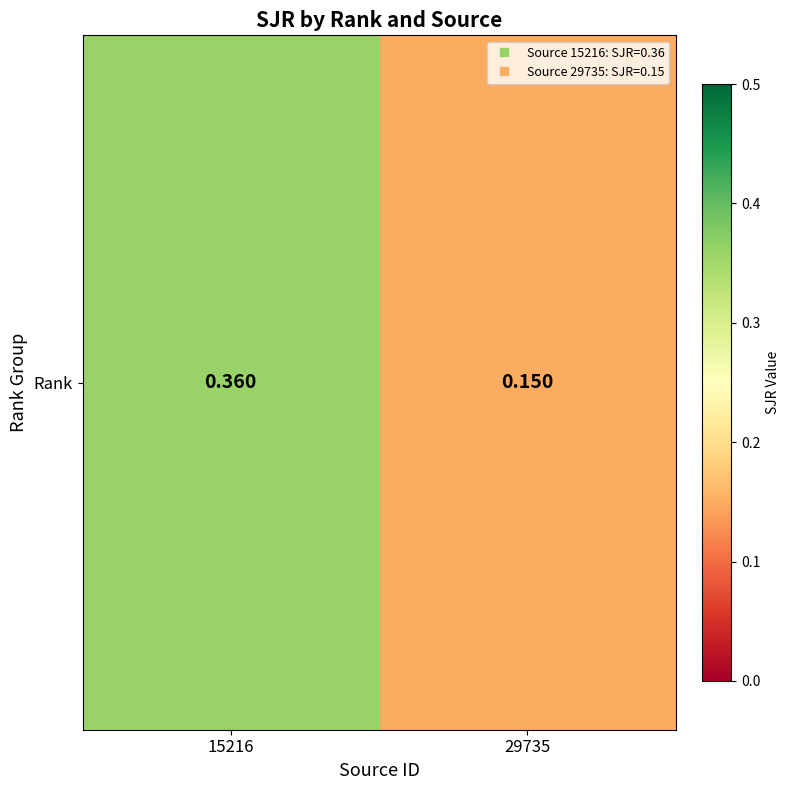

What is the difference between the maximum and minimum values?

0.2